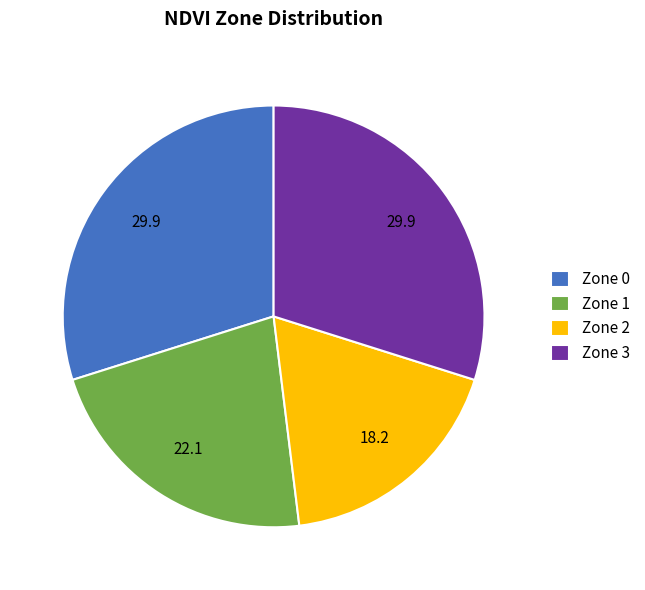

Is there a majority slice in this chart?

No